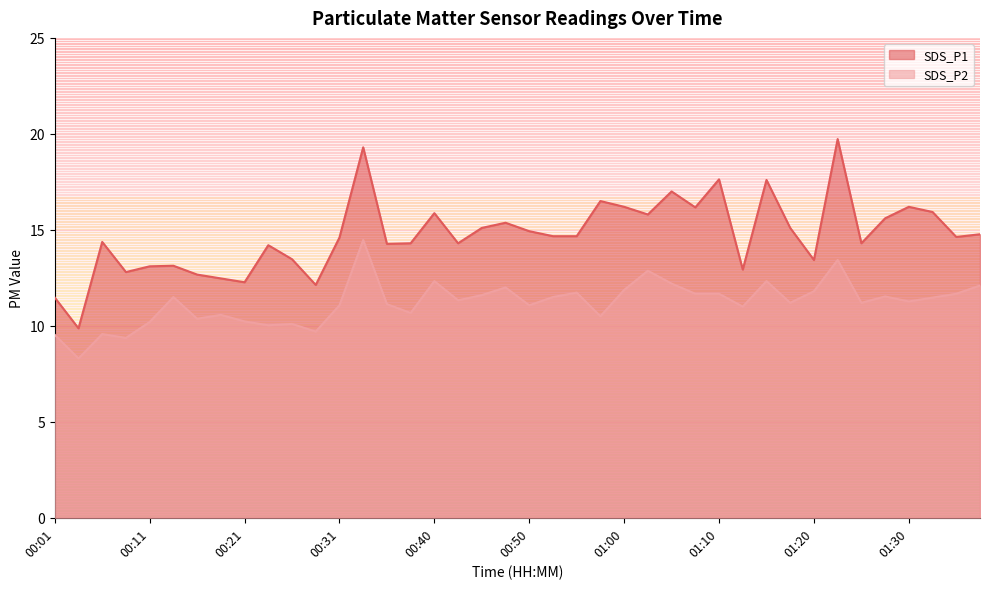

True or false: SDS_P1 has a value of 7.6 at 00:08.

False